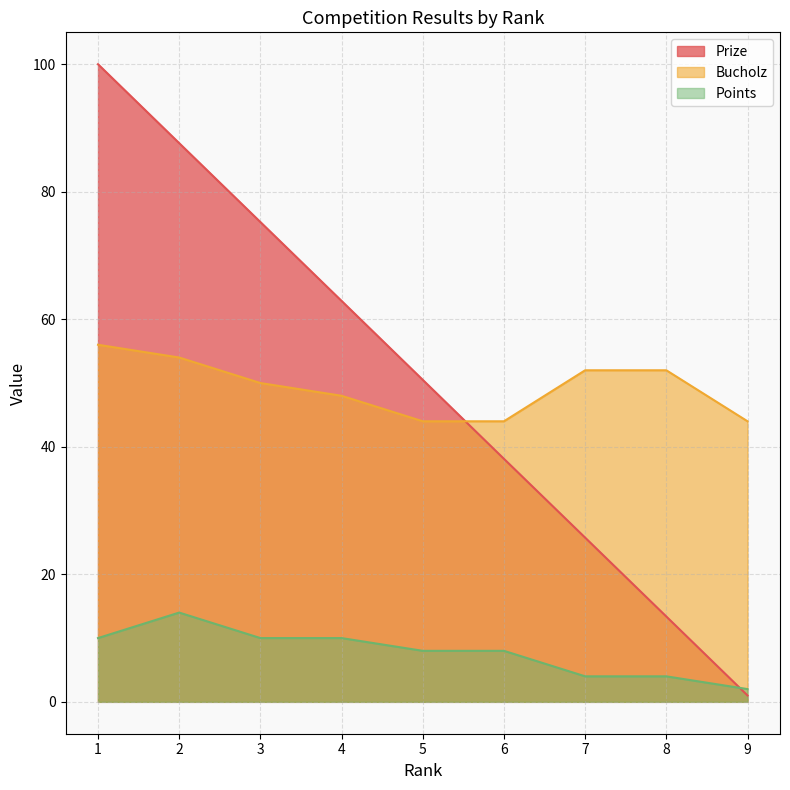

True or false: Bucholz and Points intersect in this chart.

False